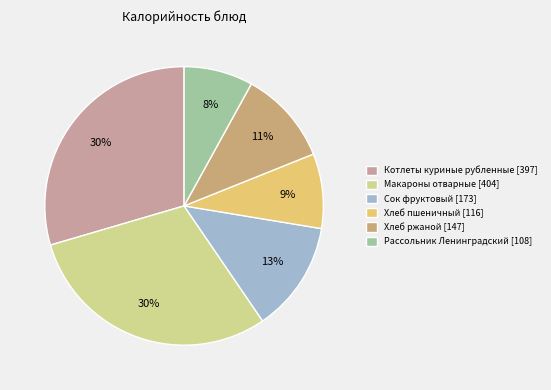

Which has a higher value, Сок фруктовый [173] or Хлеб пшеничный [116]?

Сок фруктовый [173]